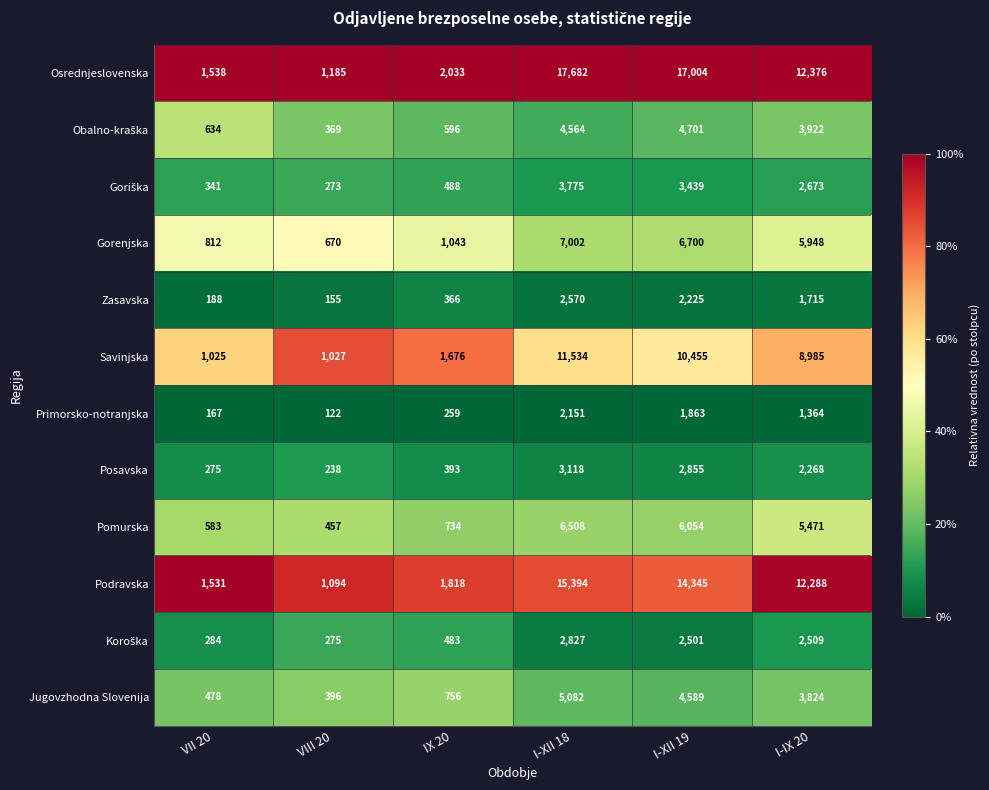

True or false: Savinjska has a value of 10455 at I-XII 19.

True